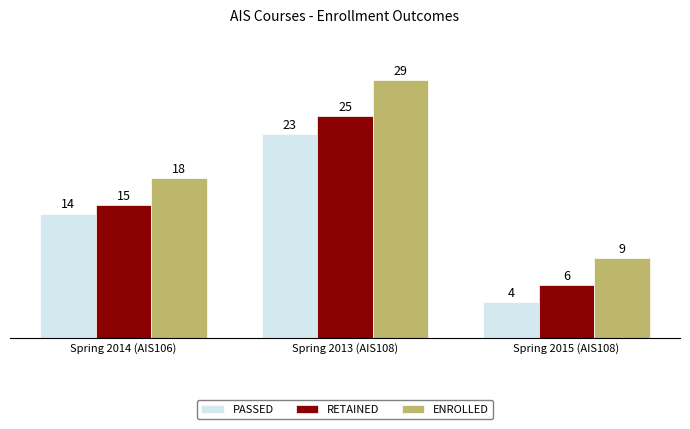

What is the total value across all series at Spring 2013 (AIS108)?

77